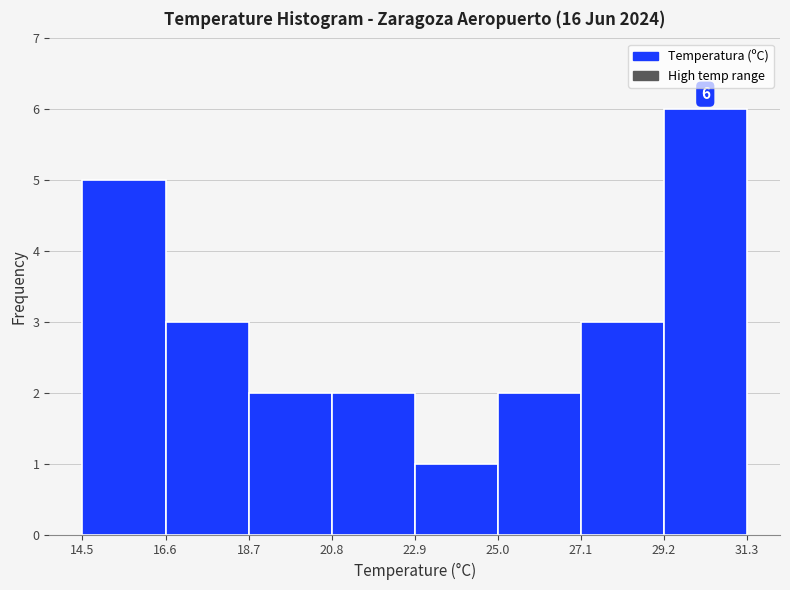

Over which range of the x-axis is the bar tallest?

29.2 to 31.3